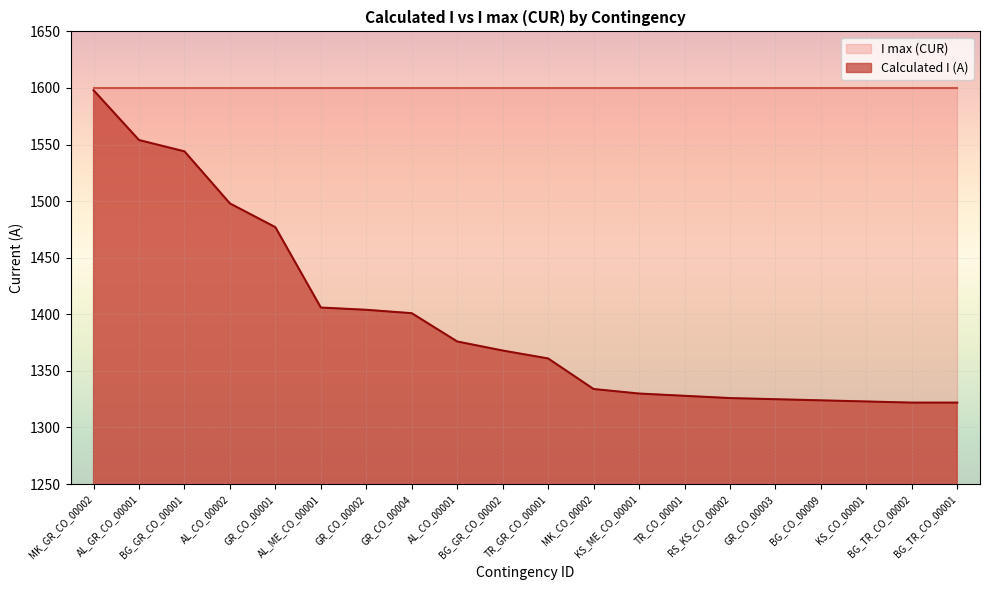

What is the difference between the values at KS_CO_00001 and BG_TR_CO_00002?

1